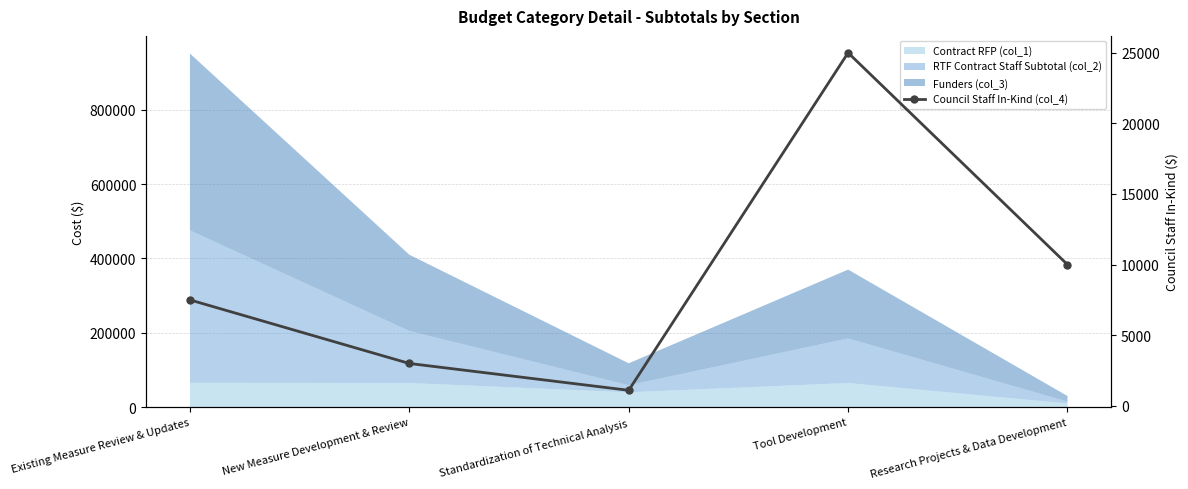

What is the label of the 3rd bar from the right?

Standardization of Technical Analysis